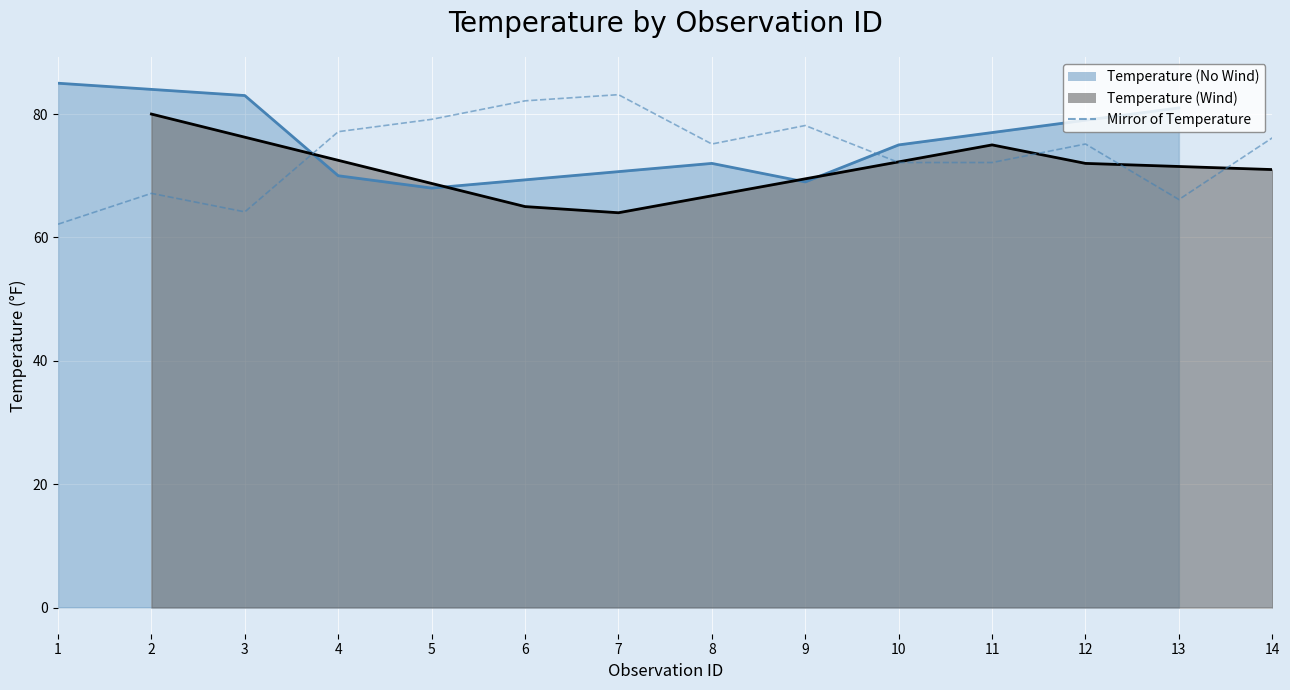

What is the change in value from 9 to 12?

-3.0